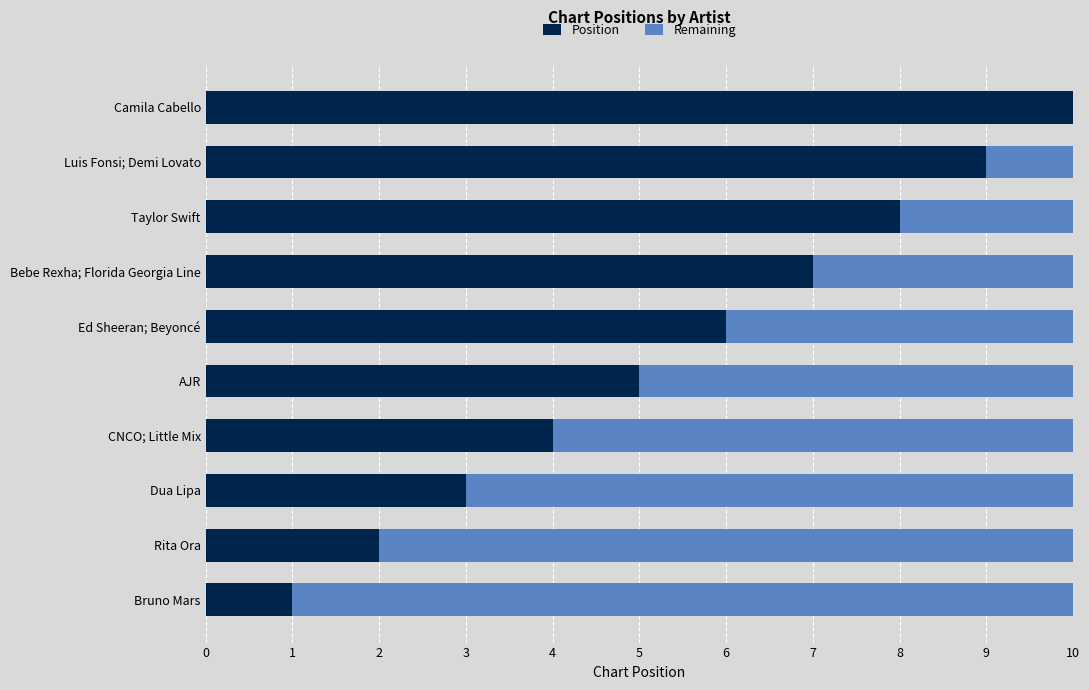

What is the sum of the Position values at Camila Cabello and Bruno Mars?

11